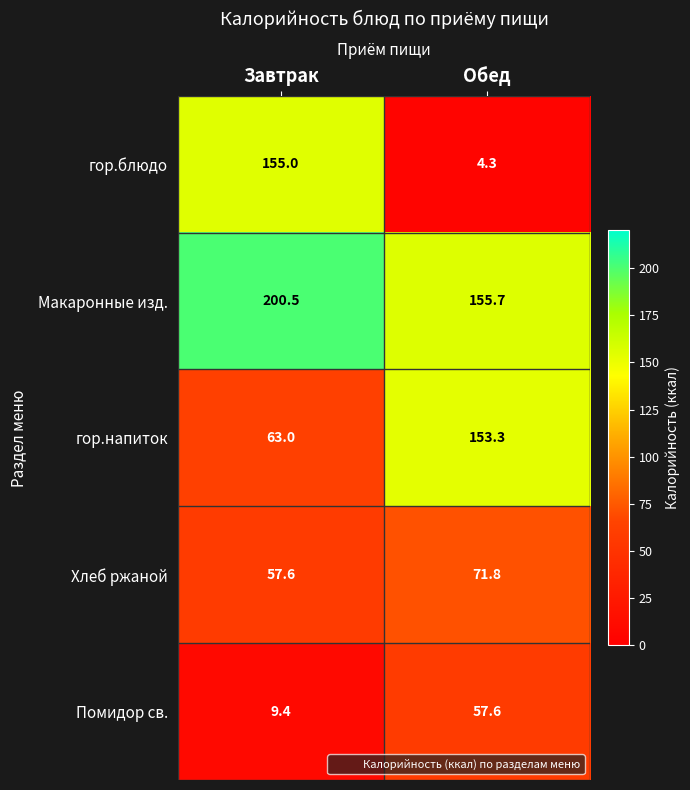

True or false: Макаронные изд. has a value of 200.5 at Завтрак.

True